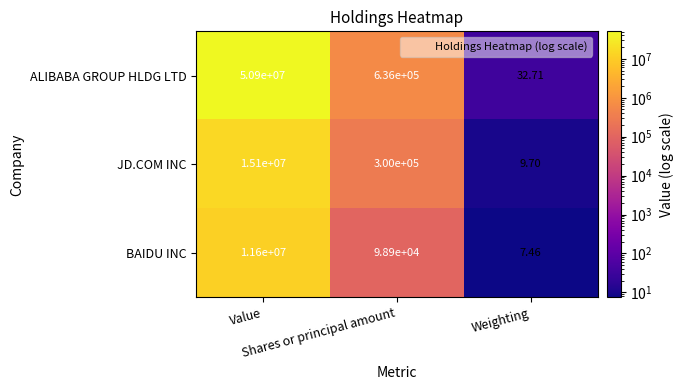

Rank the series by their maximum value, from highest to lowest.

ALIBABA GROUP HLDG LTD, JD.COM INC, BAIDU INC